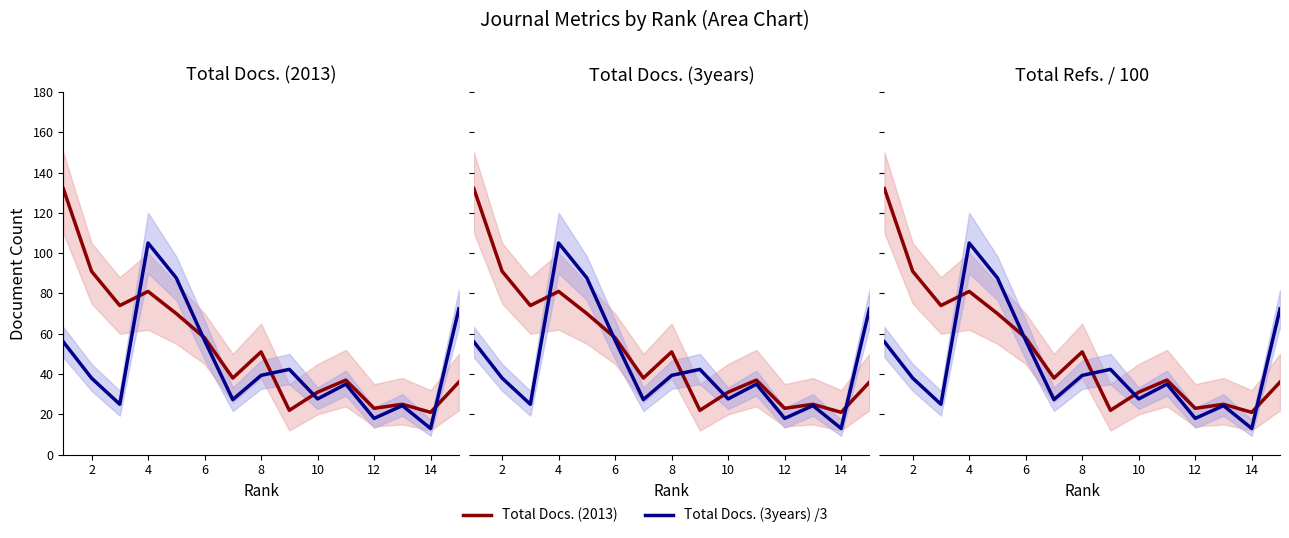

What are all the series names shown in the legend?

Total Docs. (2013), Total Docs. (3years) /3